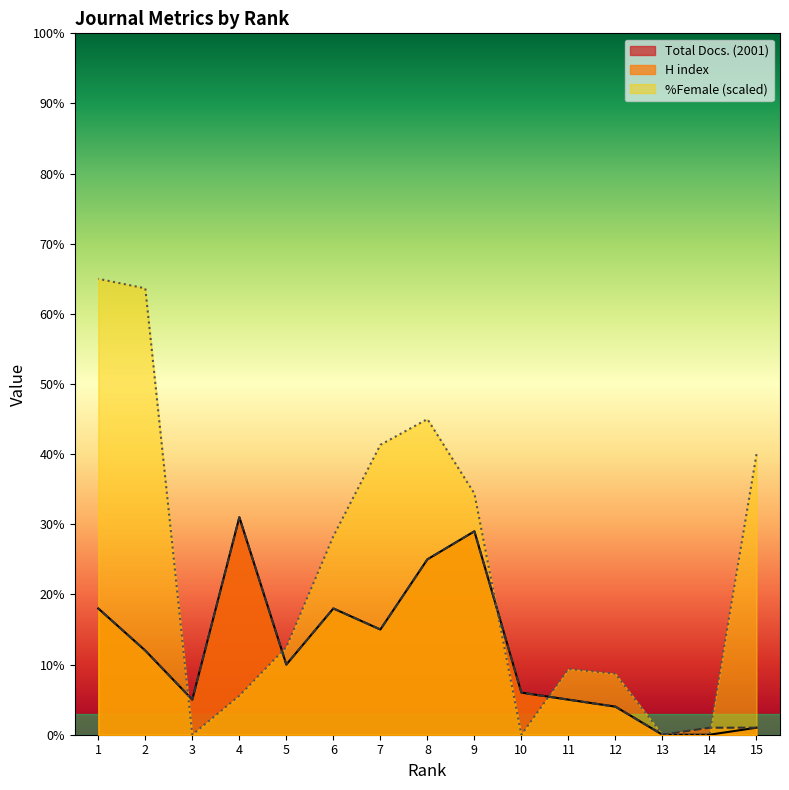

What is the total value across all series at 8?

95.0